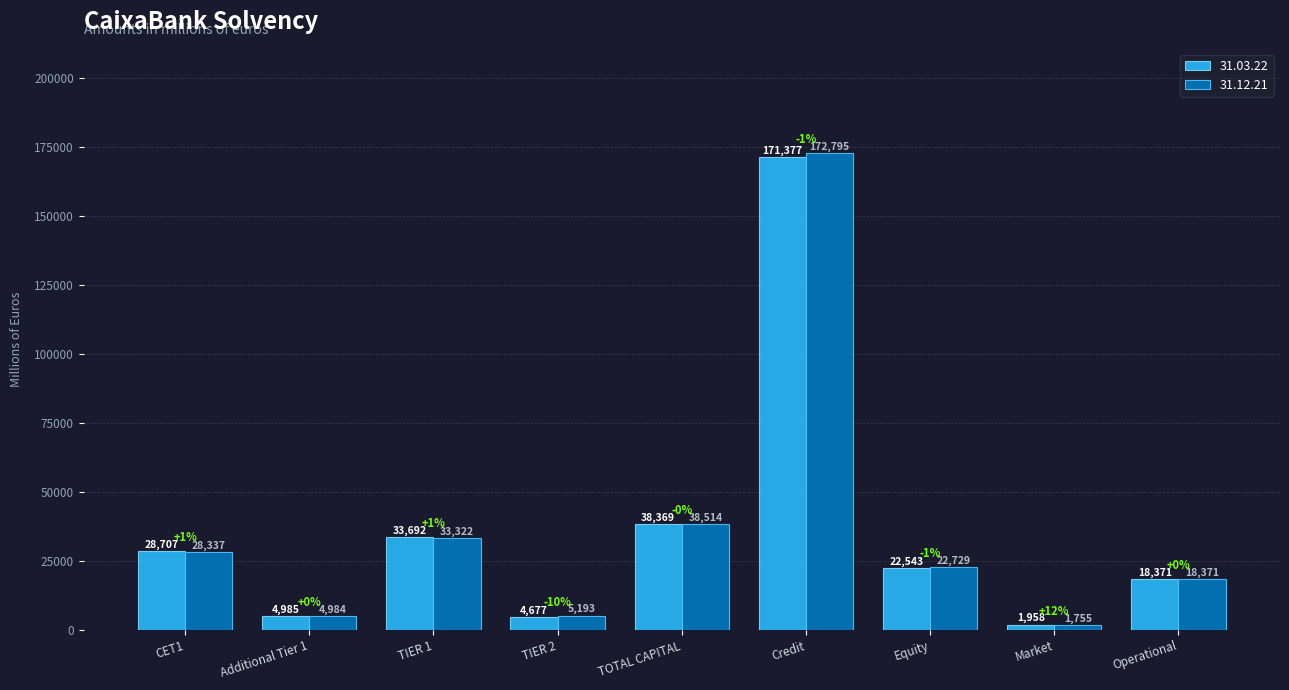

At which label is 31.03.22 closest to 86667?

TOTAL CAPITAL